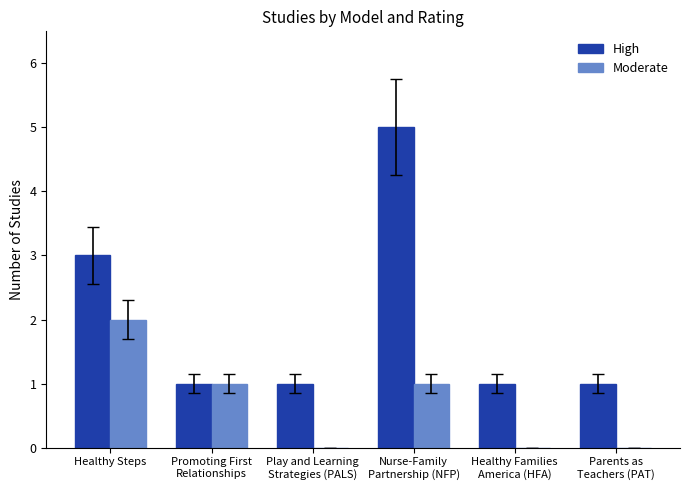

Which series has the largest total across all categories?

High